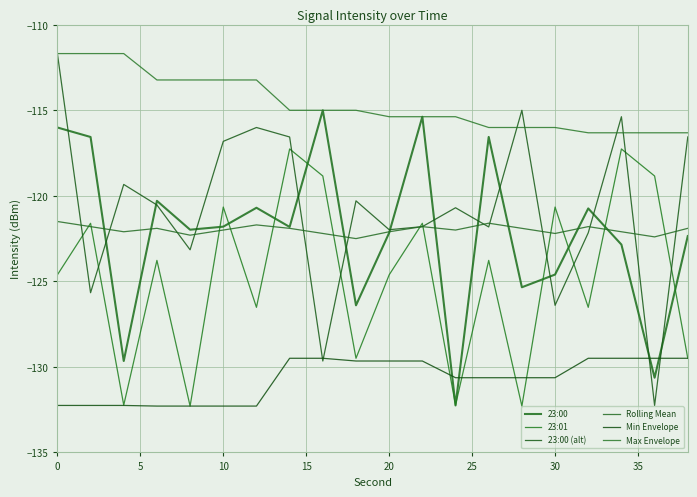

How many lines are shown in the chart?

6